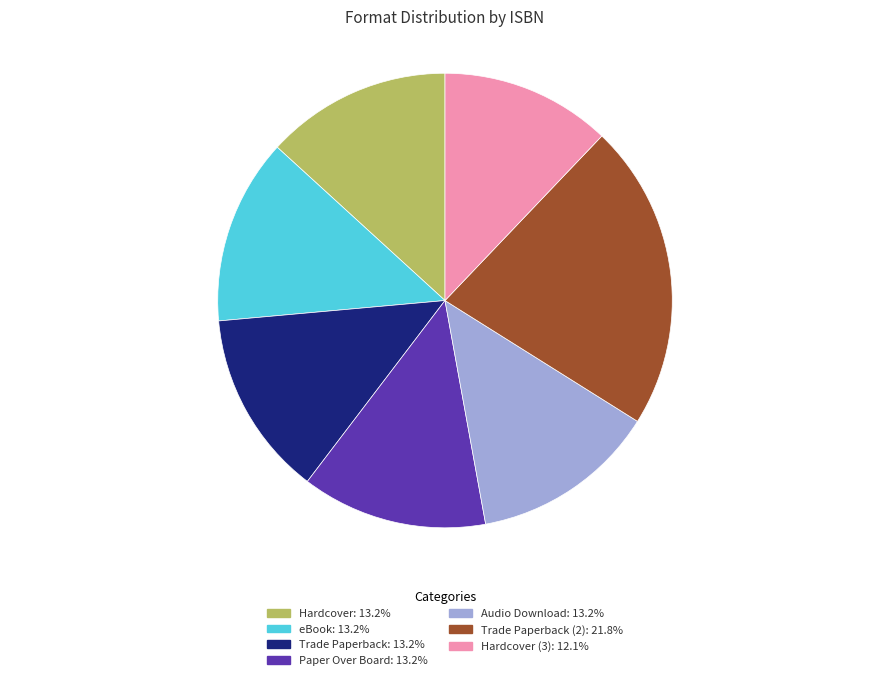

Is there any slice that represents more than half of the pie?

No